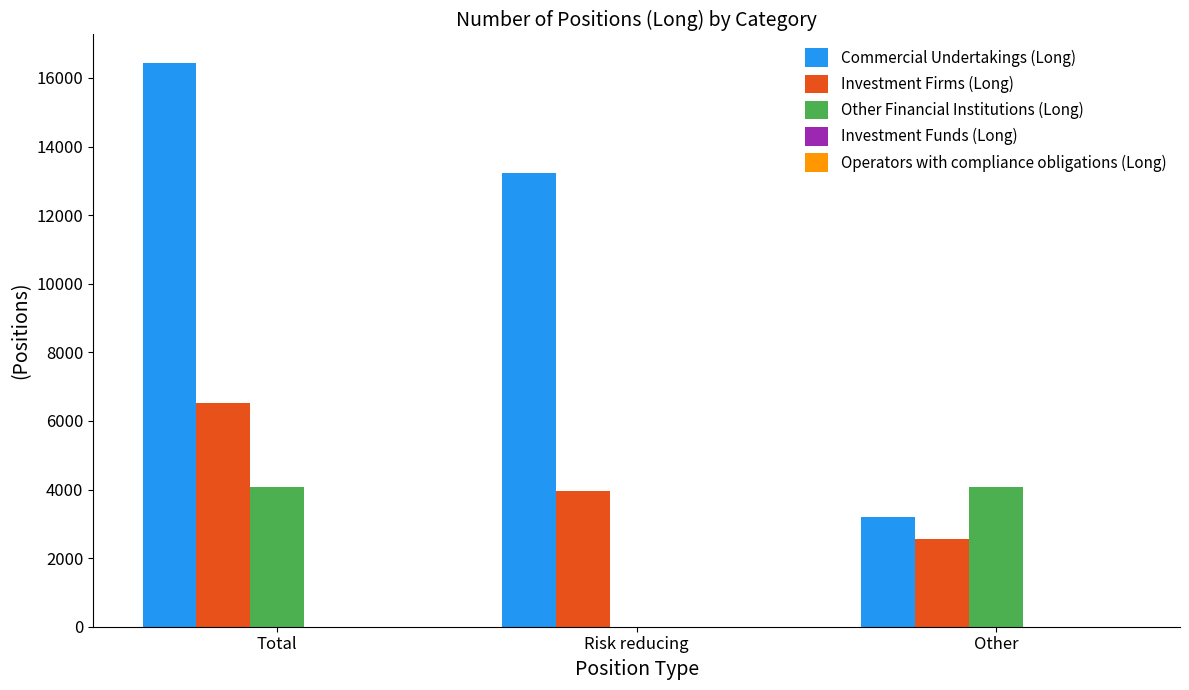

Which series changed the most between Total and Other?

Commercial Undertakings (Long)